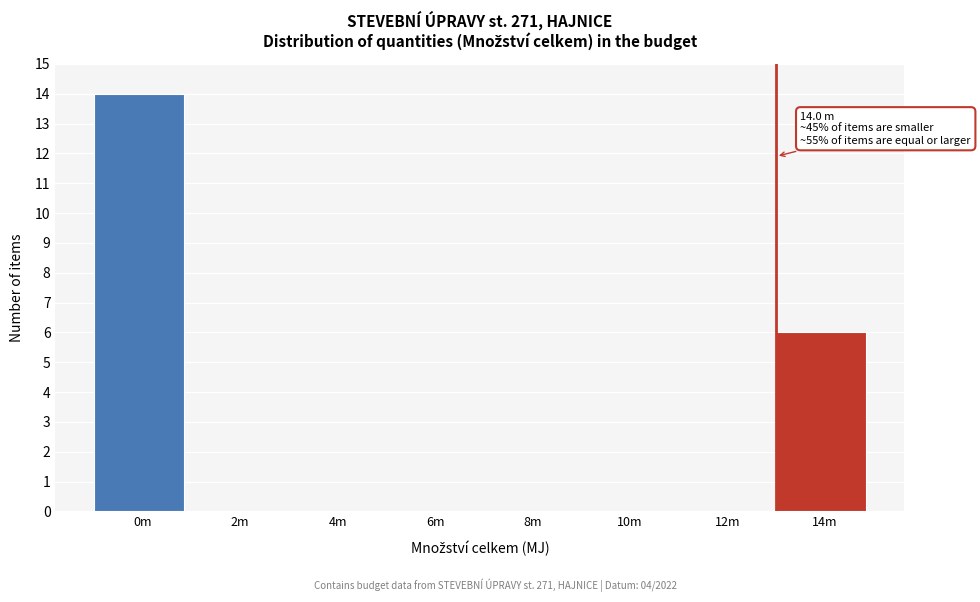

Reading left to right, transcribe all the data shown in this chart.

0m=14	2m=0	4m=0	6m=0	8m=0	10m=0	12m=0	14m=6